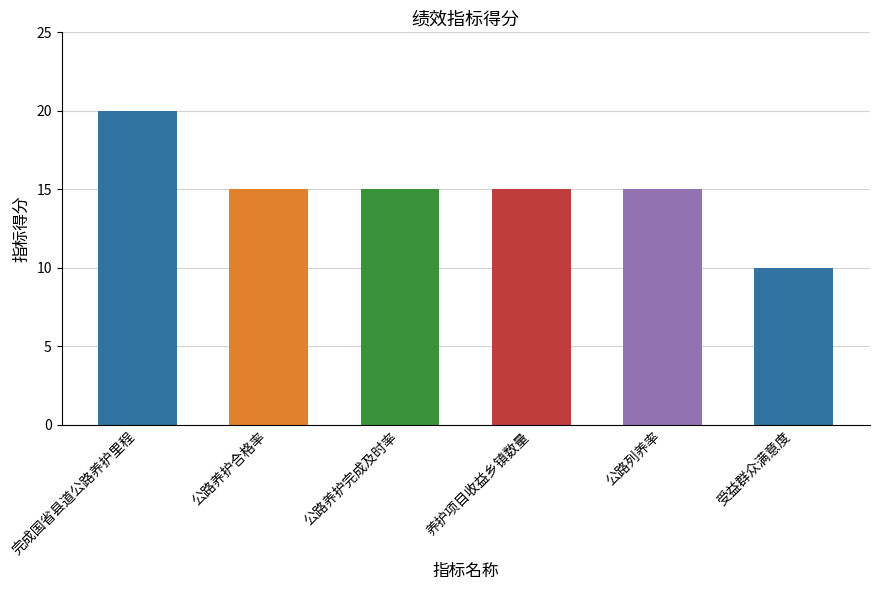

What is the change in value from 公路养护合格率 to 受益群众满意度?

-5